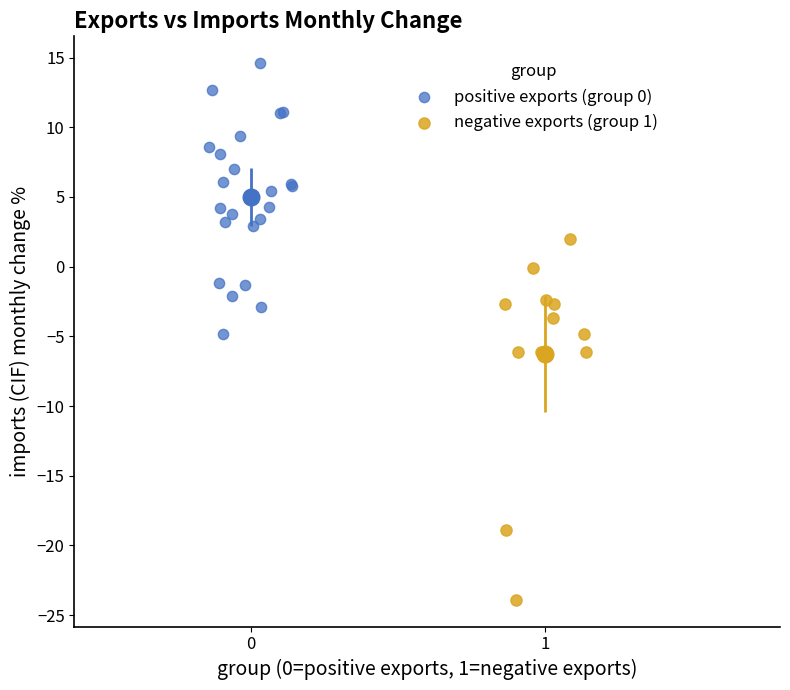

Which series has the largest Y range (max minus min)?

negative exports (group 1)